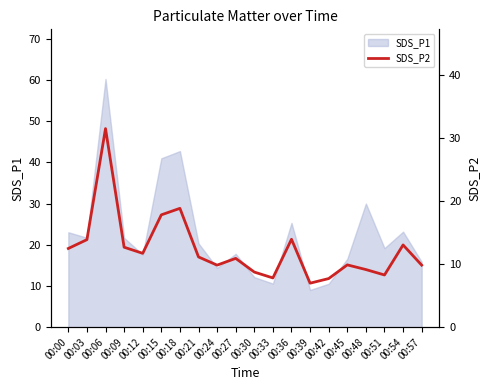

What is the difference between the second highest and minimum values?

11.9